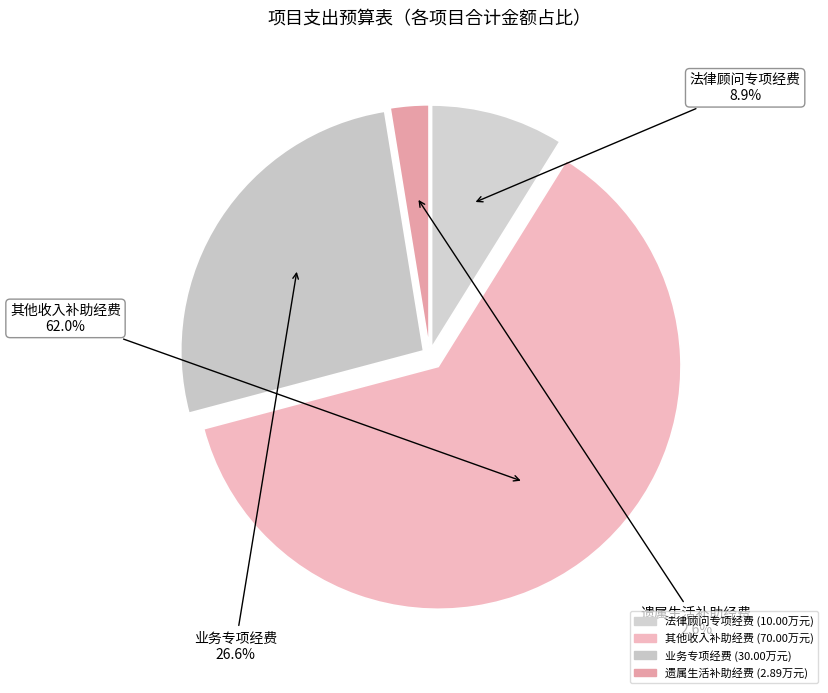

What is the change in value from 法律顾问专项经费 to 其他收入补助经费?

+60.0